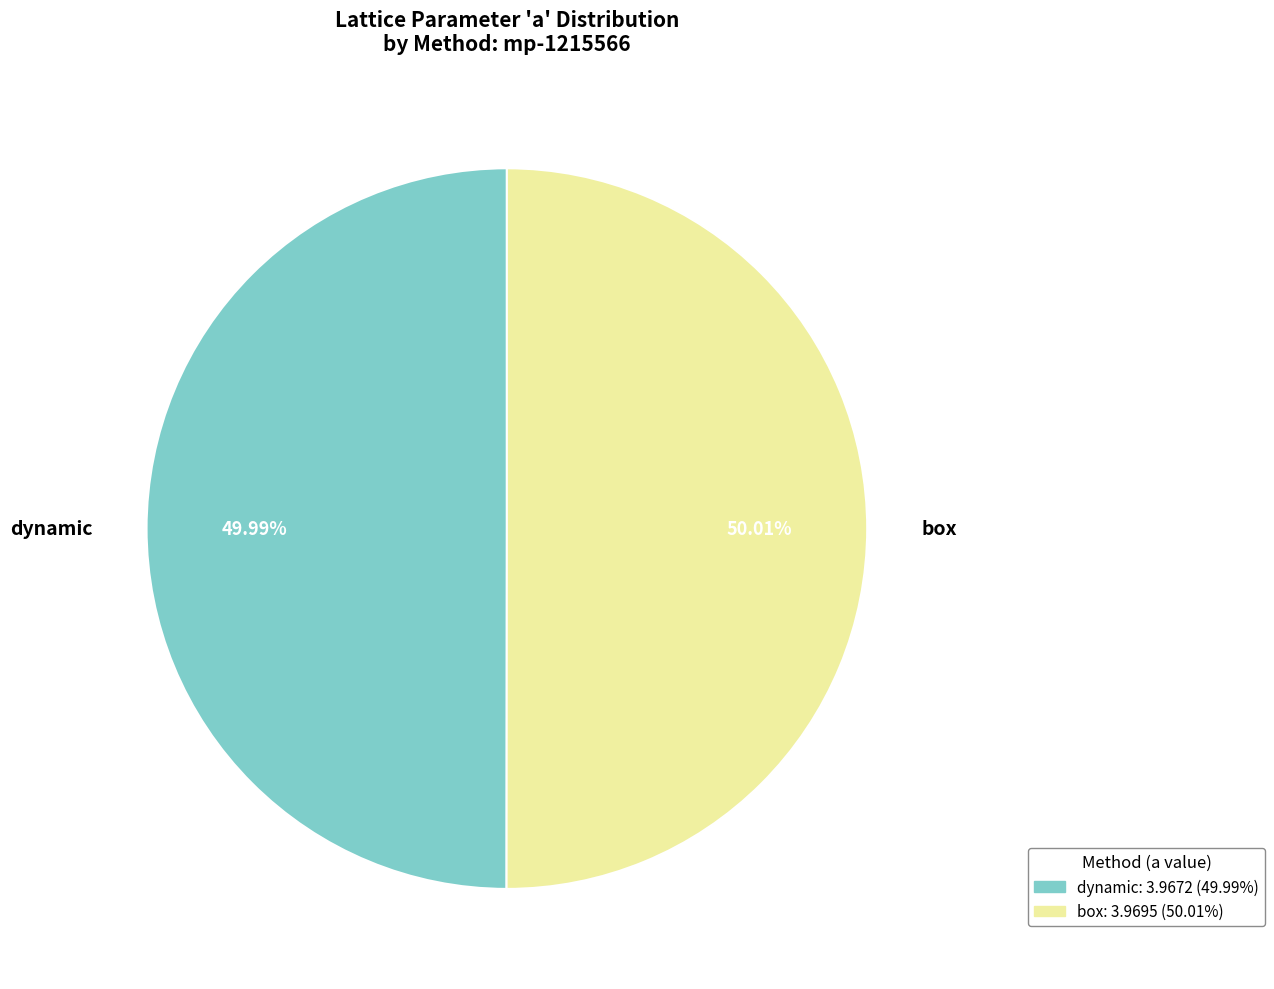

To the nearest percent, what is the average slice percentage?

50%